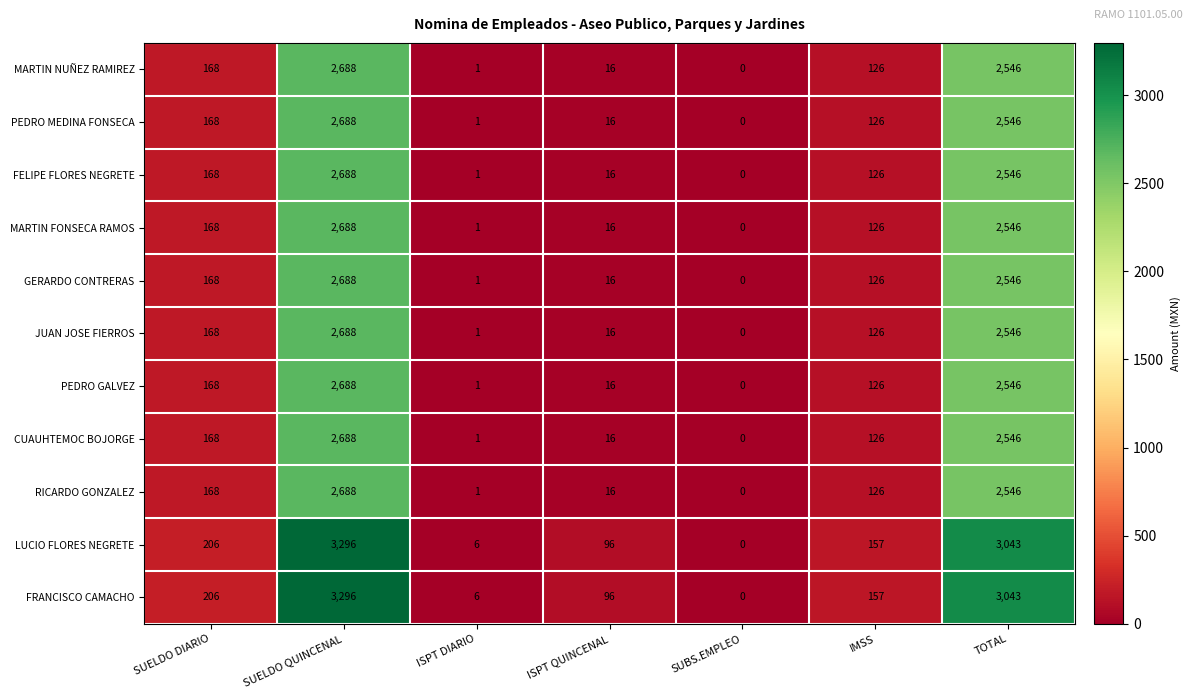

At which category does the chart reach its minimum across all series?

SUBS.EMPLEO